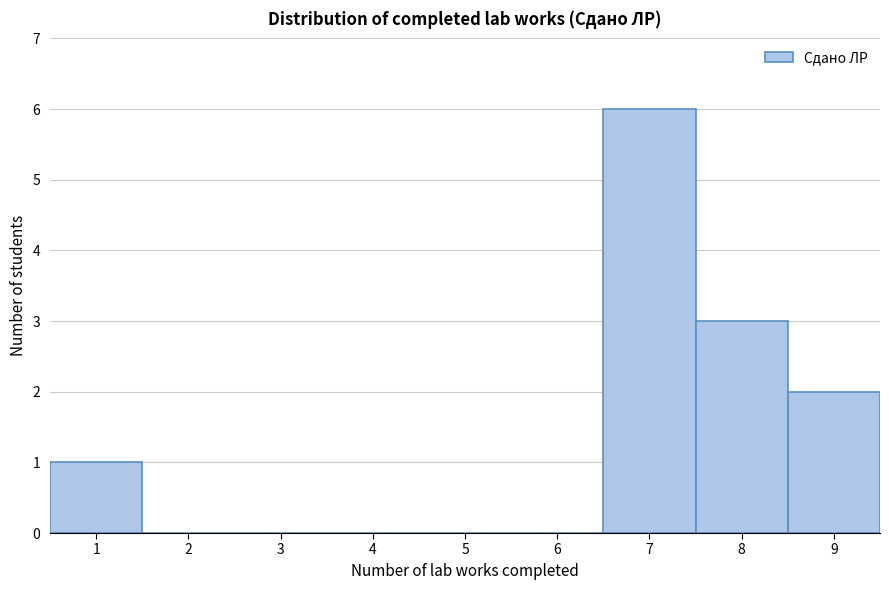

What is the height of the bar covering 6.5 to 7.5 on the x-axis? The values are not printed on the chart, so give them approximately, as read against the axis.

6